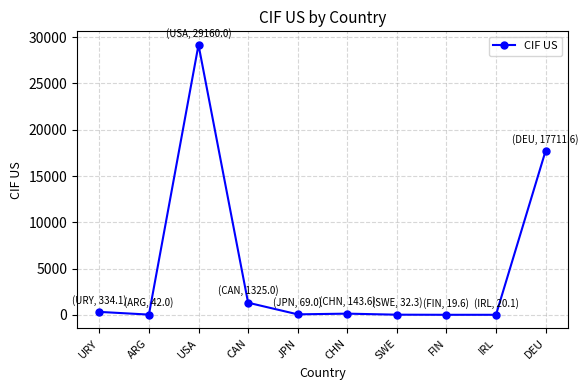

Is it true that the value at USA is 29160.0?

True